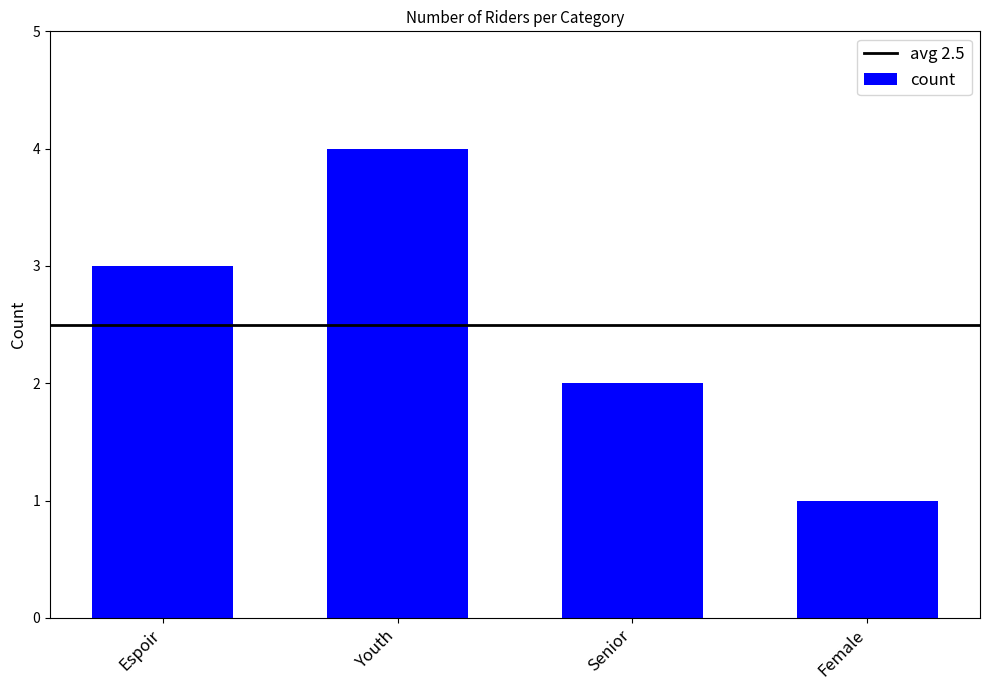

How many values are between 2 and 4?

3